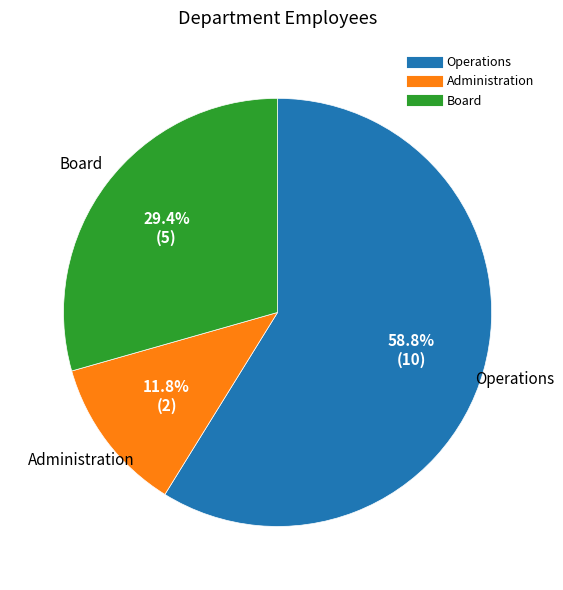

To the nearest percent, what percentage of the pie is Operations?

59%